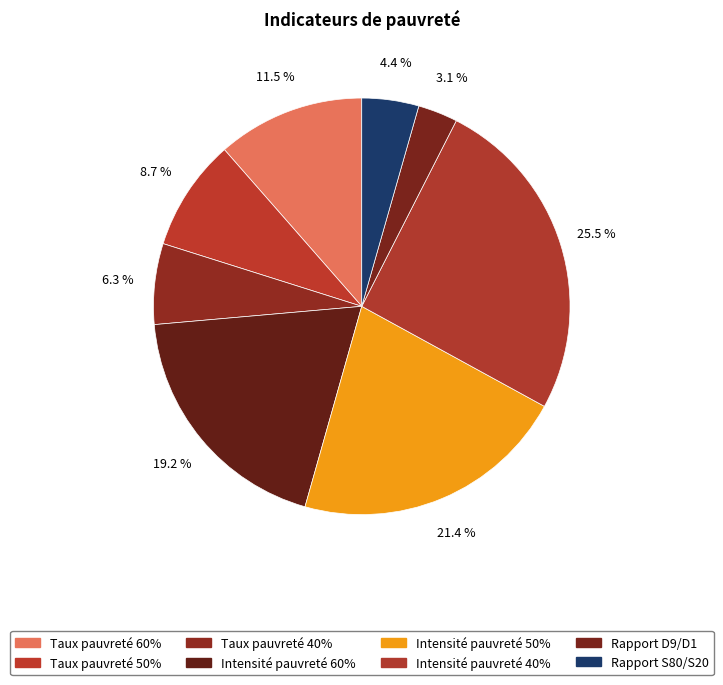

Which category has the biggest portion of the pie?

Intensité pauvreté 40%